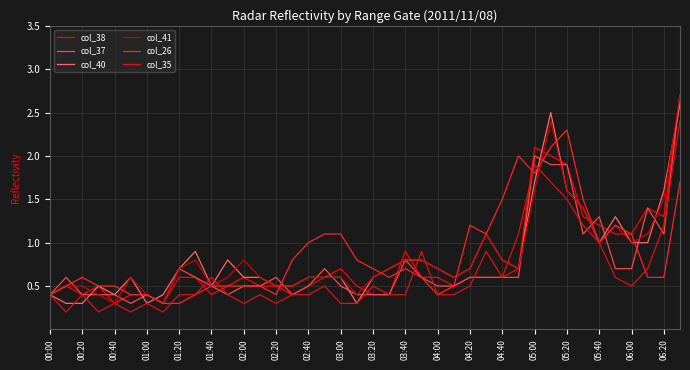

True or false: col_40 and col_35 cross at least once.

True